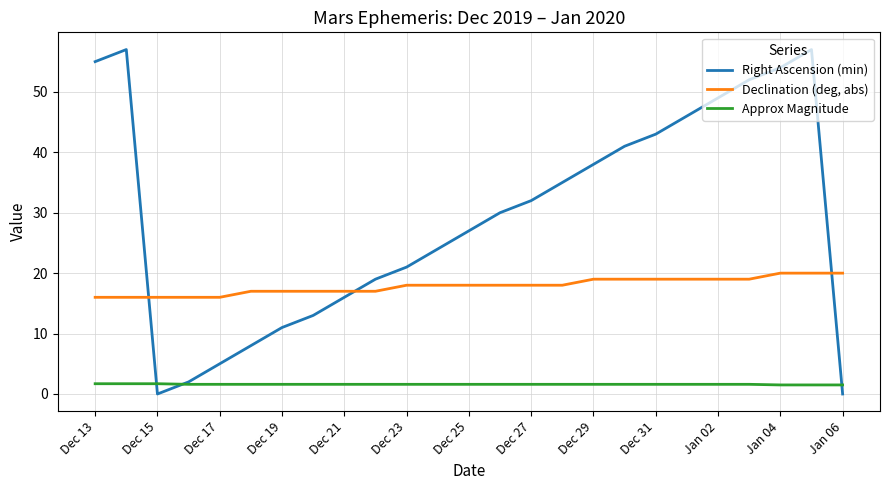

Which series has the largest range (max minus min)?

Right Ascension (min)